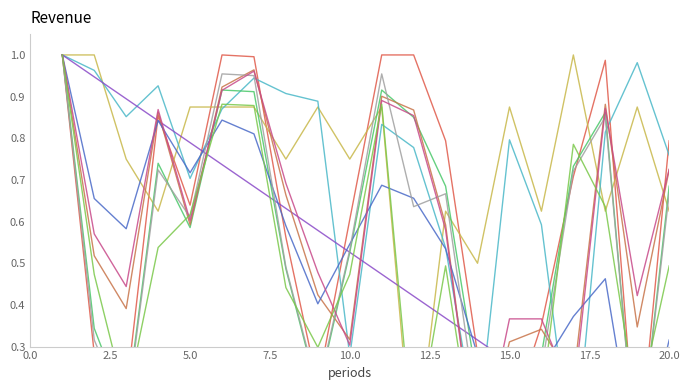

Reading right to left, what are all the values shown in this chart?

Weeks on Chart (norm): 20=0.8	19=0.0	18=1.0	17=0.7	16=0.4	15=0.1	14=0.3	13=0.8	12=1.0	11=1.0	10=0.6	9=0.2	8=0.6	7=1.0	6=1.0	5=0.6	4=0.9	3=0.2	2=0.3	1=1.0
Posicion mas alta: 20=0.6	19=0.9	18=0.6	17=1.0	16=0.6	15=0.9	14=0.5	13=0.6	12=0.0	11=0.9	10=0.8	9=0.9	8=0.8	7=0.9	6=0.9	5=0.9	4=0.6	3=0.8	2=1.0	1=1.0
Last Week pos: 20=0.8	19=1.0	18=0.8	17=0.0	16=0.6	15=0.8	14=0.1	13=0.5	12=0.8	11=0.8	10=0.3	9=0.9	8=0.9	7=0.9	6=0.9	5=0.7	4=0.9	3=0.9	2=1.0	1=1.0
Current Position: 20=0.0	19=0.1	18=0.1	17=0.2	16=0.2	15=0.3	14=0.3	13=0.4	12=0.4	11=0.5	10=0.5	9=0.6	8=0.6	7=0.7	6=0.7	5=0.8	4=0.8	3=0.9	2=0.9	1=1.0
Weeks norm2: 20=0.7	19=0.0	18=0.9	17=0.7	16=0.3	15=0.1	14=0.2	13=0.7	12=0.9	11=0.9	10=0.5	9=0.2	8=0.5	7=0.9	6=0.9	5=0.6	4=0.7	3=0.1	2=0.3	1=1.0